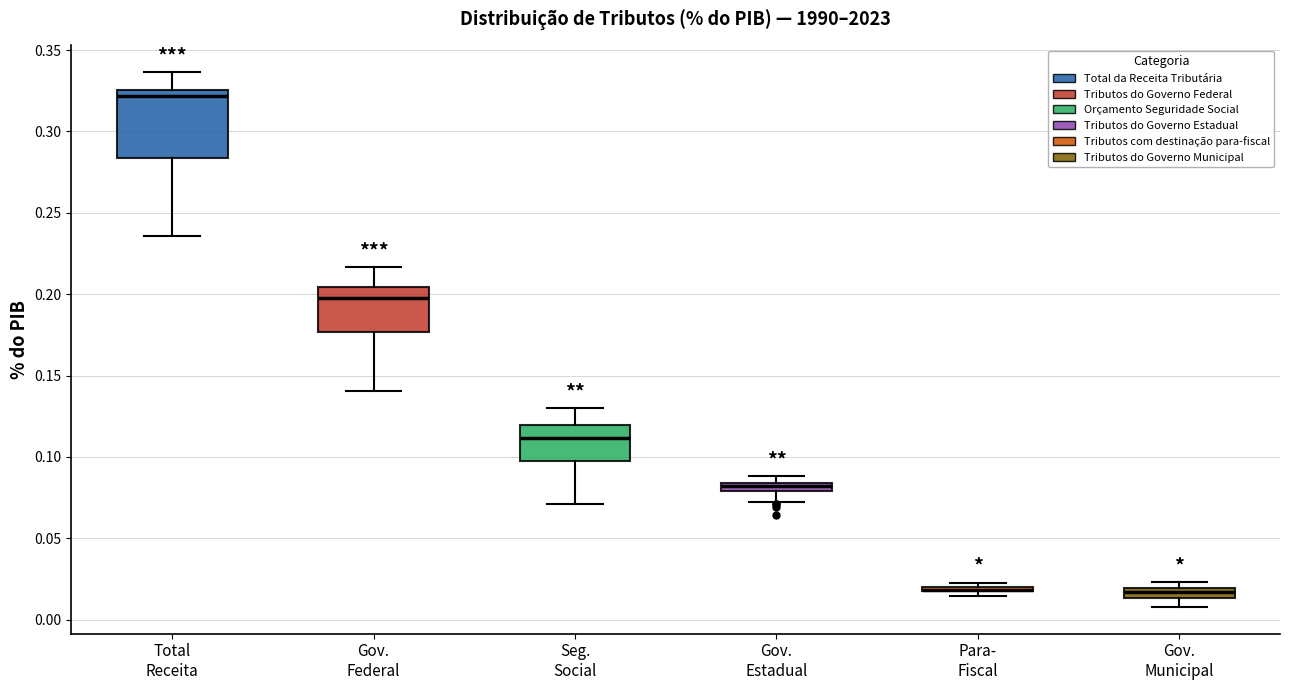

Where is the lower edge of the box for Gov. Municipal on the y-axis? The values are not printed on the chart, so give them approximately, as read against the axis.

0.015